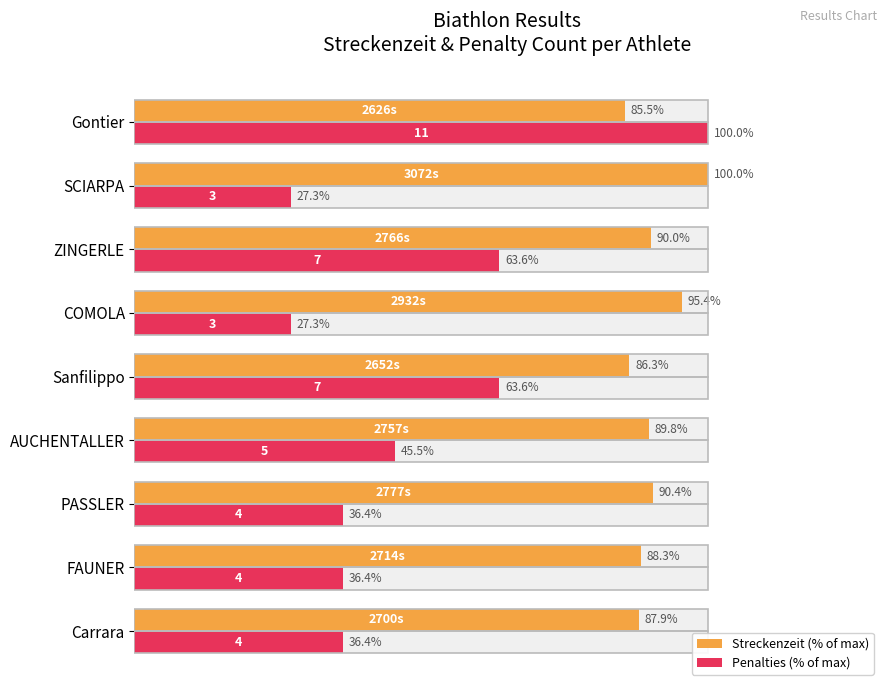

List the series in order of their overall mean, highest first.

Streckenzeit (% of max), Penalties (% of max)